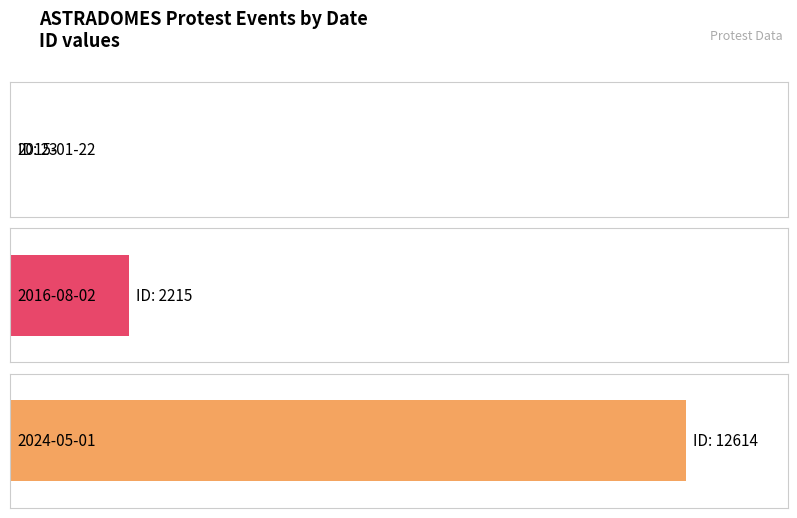

Are the bars horizontal?

Yes